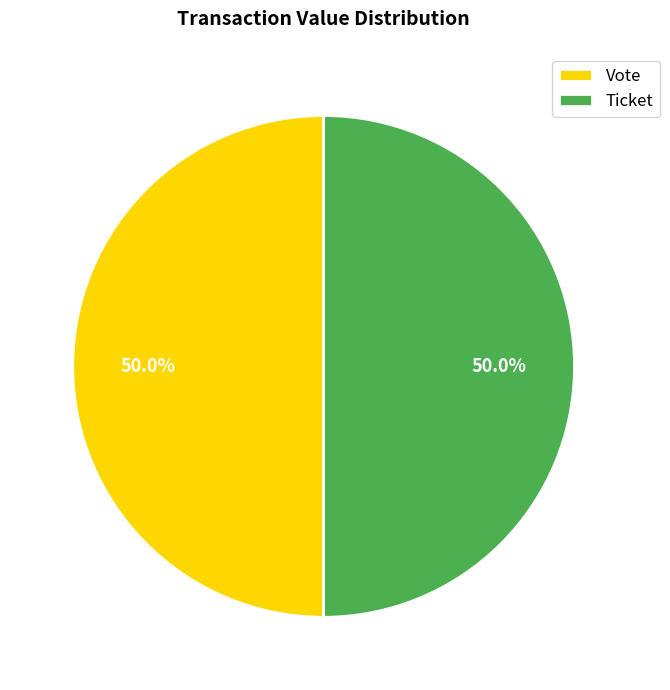

What is the ratio of the value at Vote to the value at Ticket?

1.0